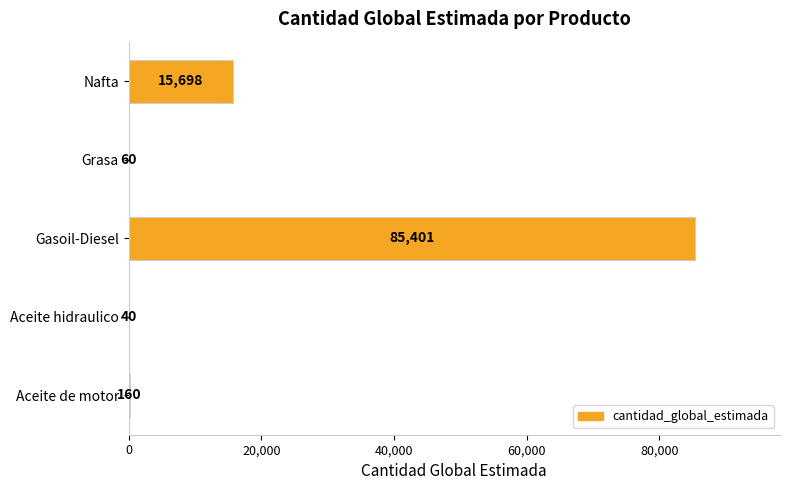

True or false: the data shows 85401 at Gasoil-Diesel.

True